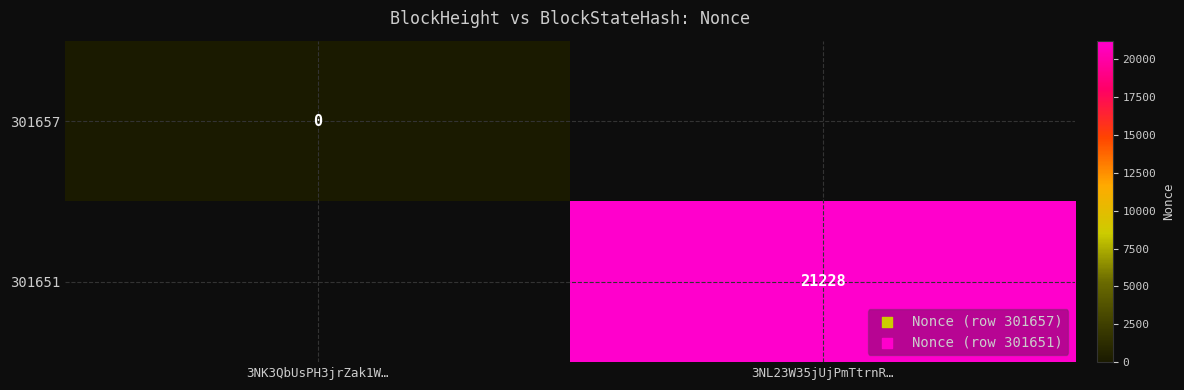

At how many categories does at least one series exceed 17553?

1